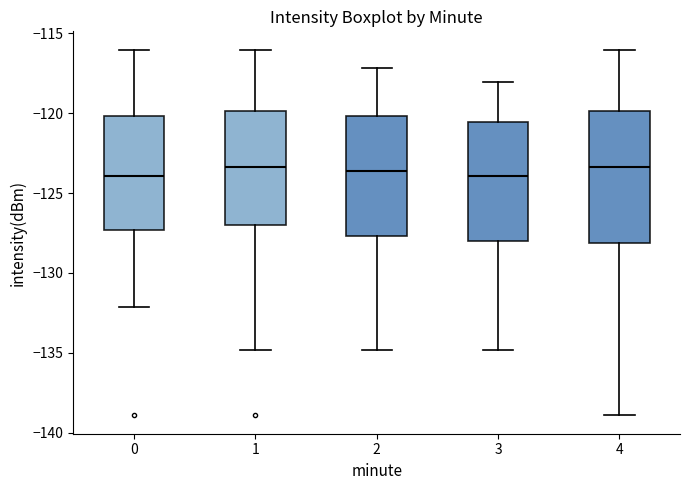

Comparing the boxes themselves (not the whiskers), which one is the tallest?

4